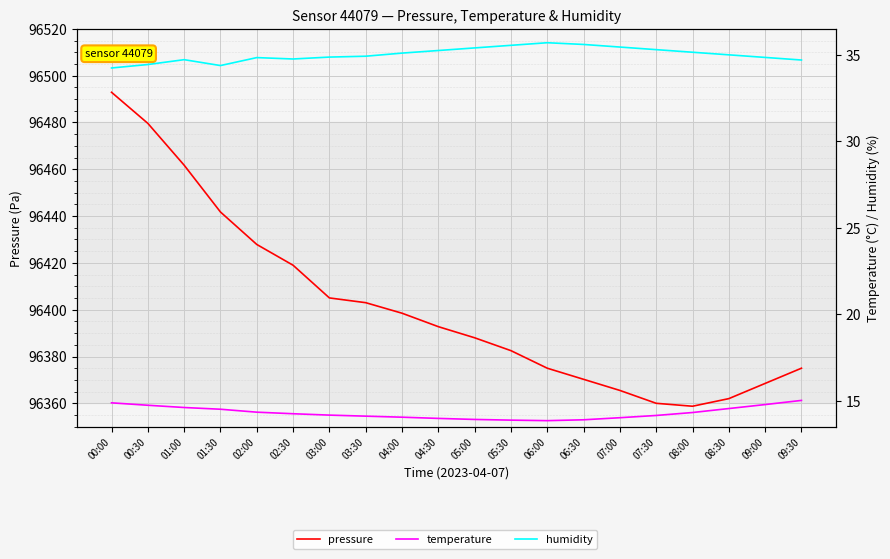

How many lines are shown in the chart?

3